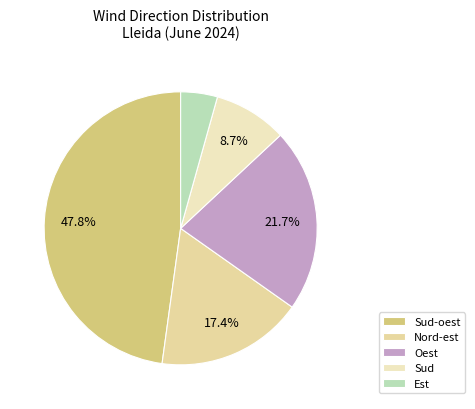

What percentage is NOT represented by Sud-oest?

52.2%